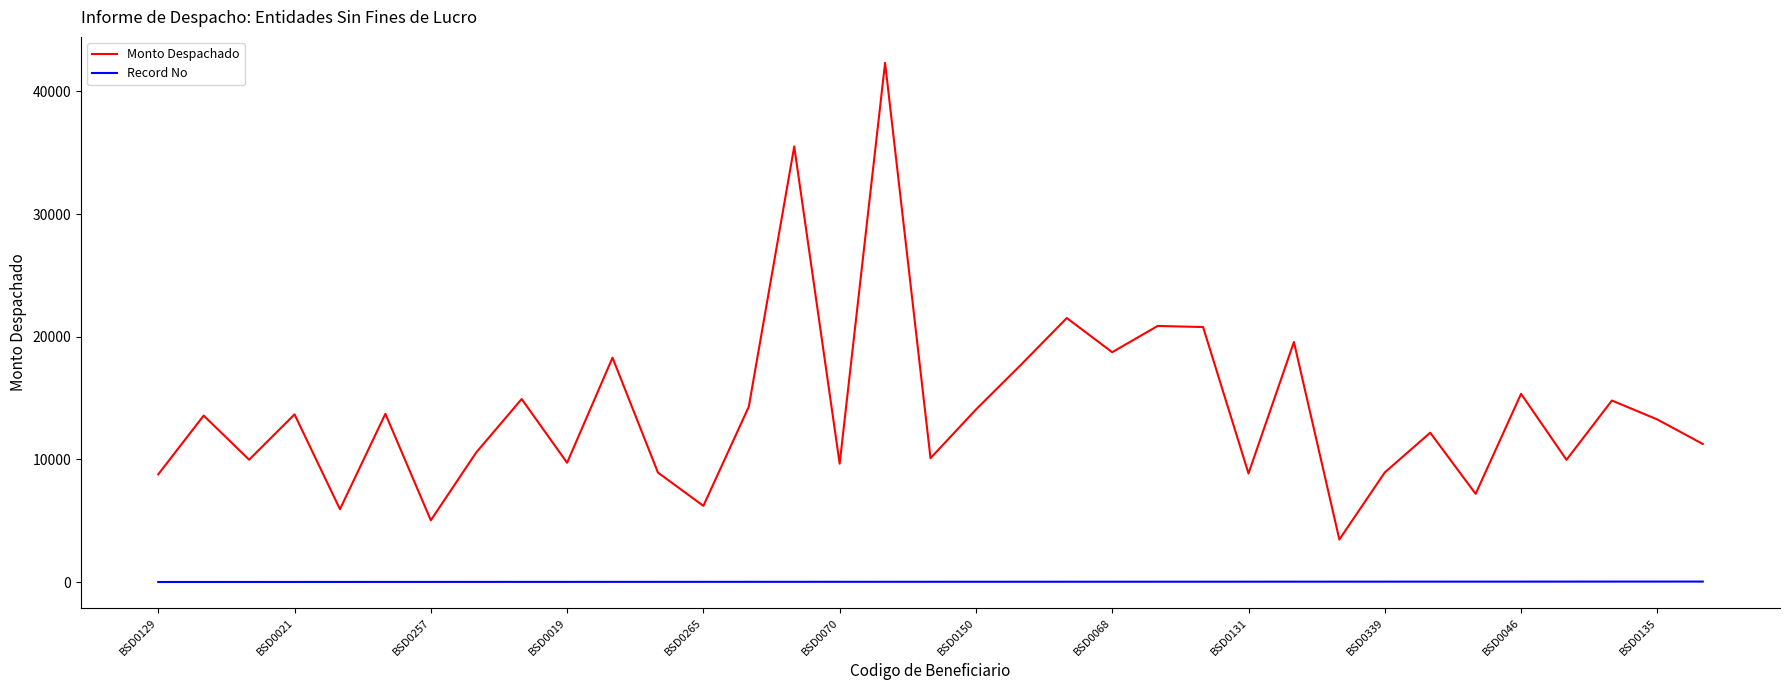

Rank the series by their maximum value, from lowest to highest.

Record No, Monto Despachado